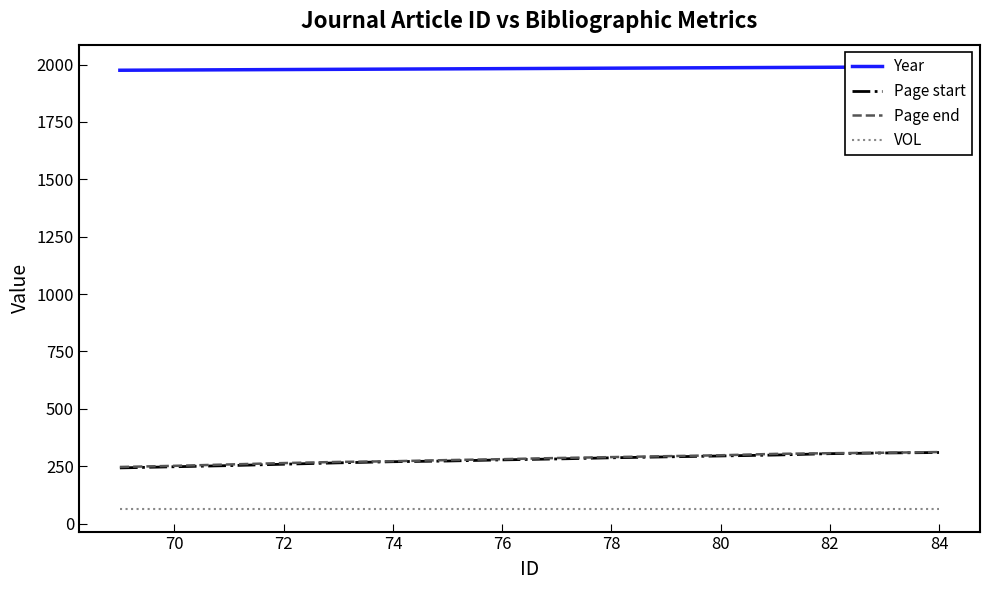

What is the maximum value for Page end?

312